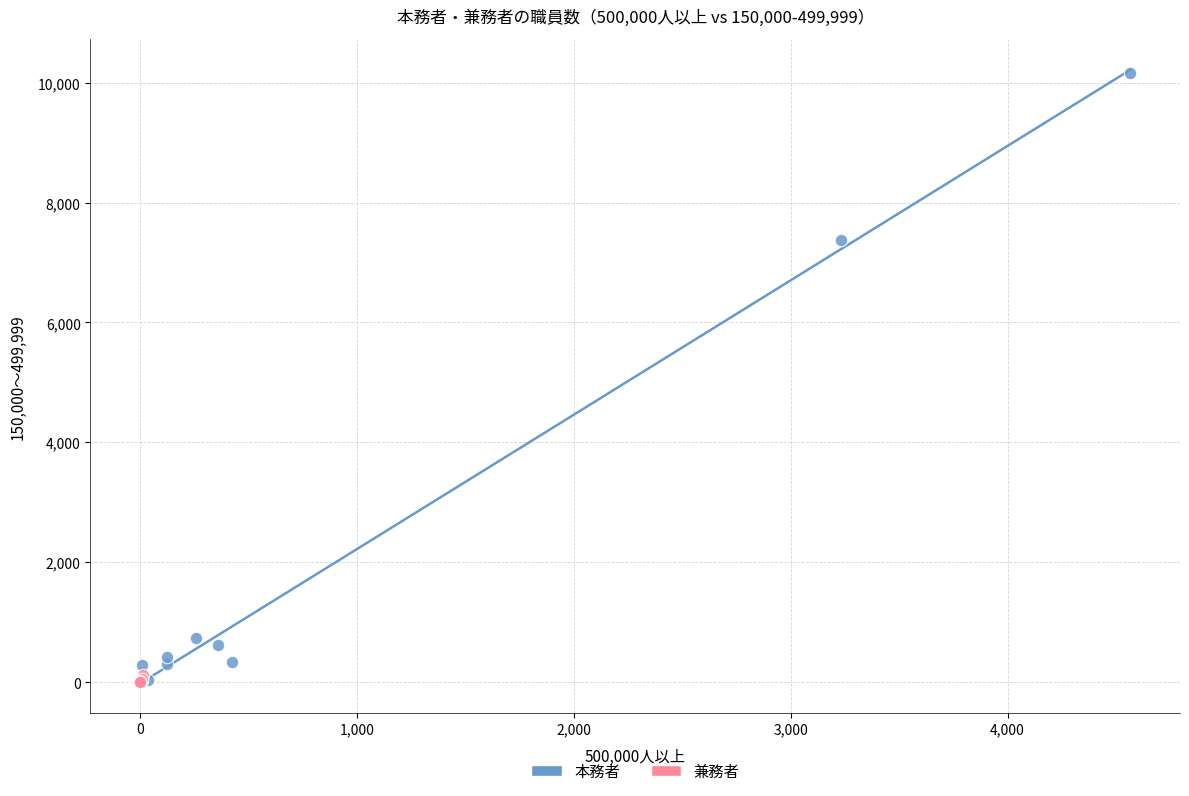

Which series contains the highest Y value?

本務者